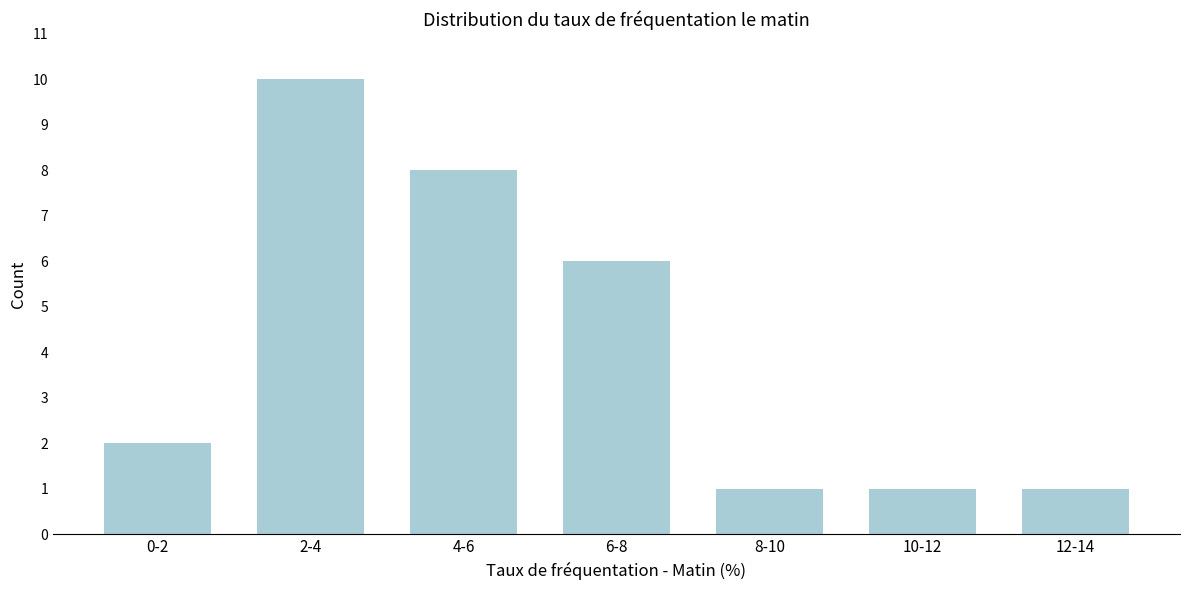

Reading left to right, extract all data points from this chart.

2	10	8	6	1	1	1